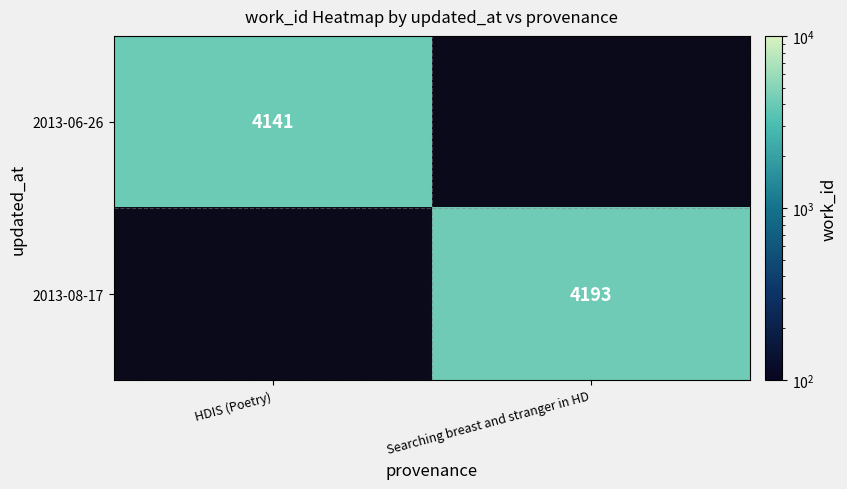

The 2013-08-17 series shows 4193 at Searching breast and stranger in HD. True or false?

True